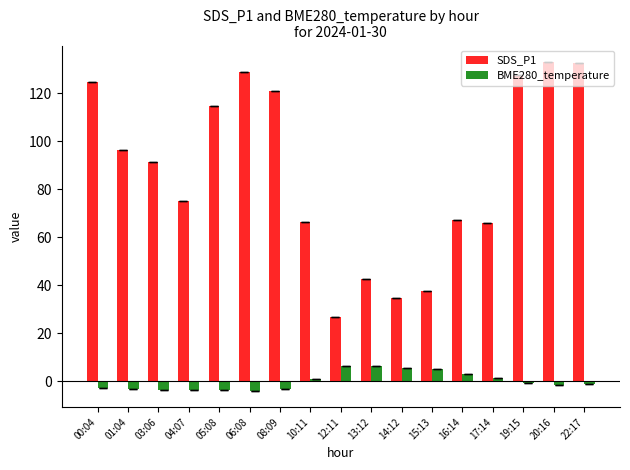

How many bars are there in total?

34